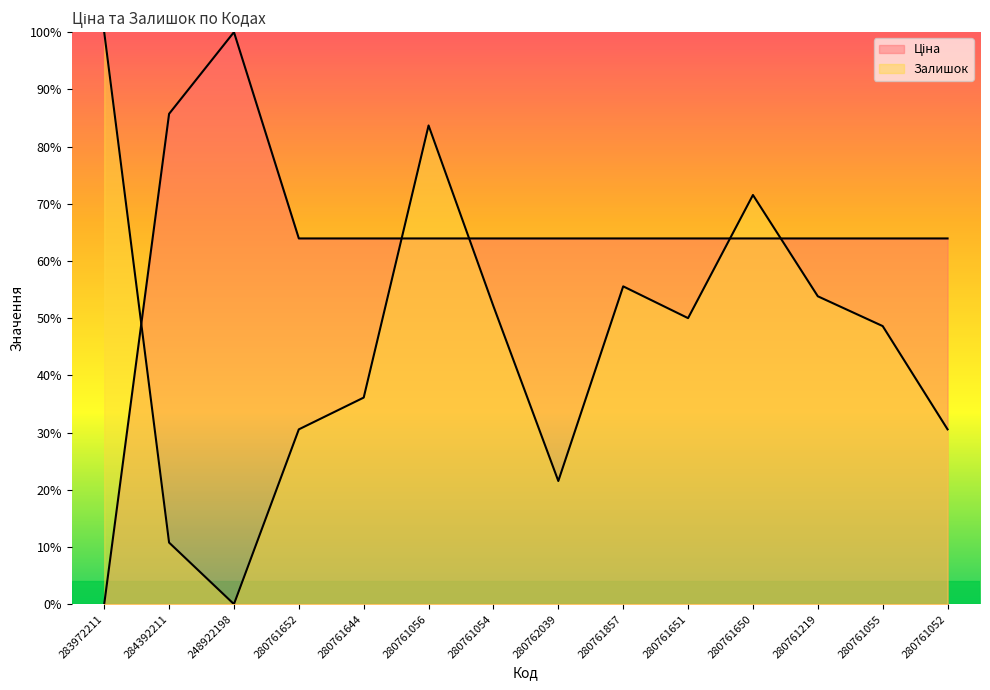

How many interior local peaks does the Залишок series have?

3